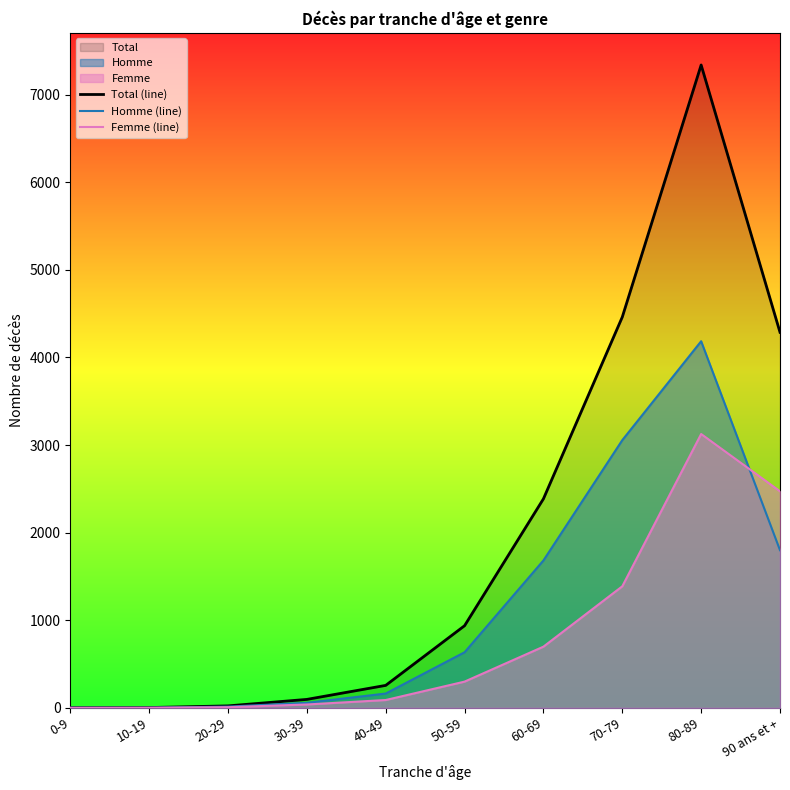

What is the maximum value for Homme (line)?

4185